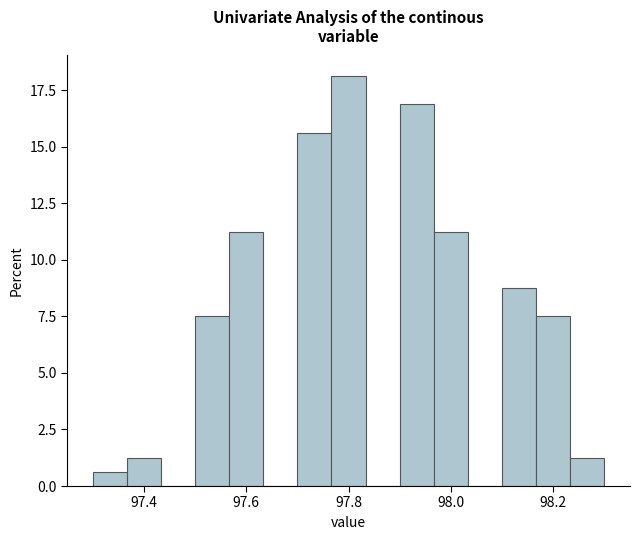

Read against the x-axis, roughly where is the centre of the tallest bar?

97.80